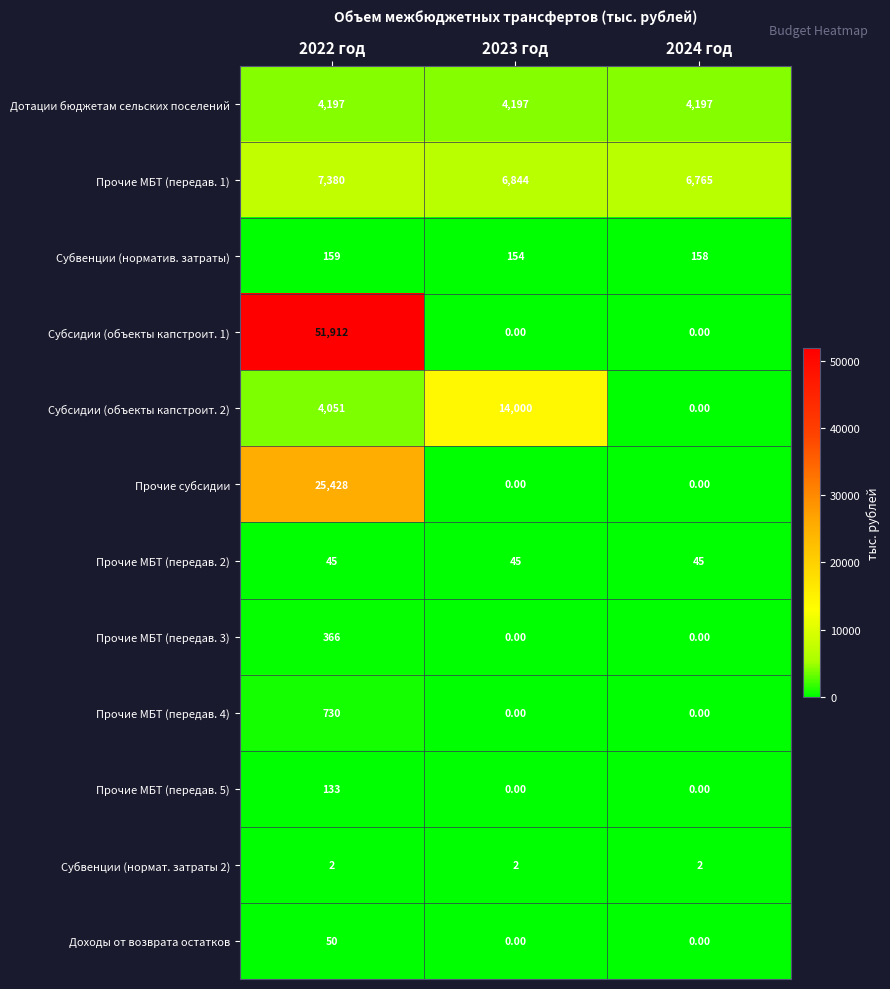

What is the spread (max minus min) of values at 2022 год?

51910